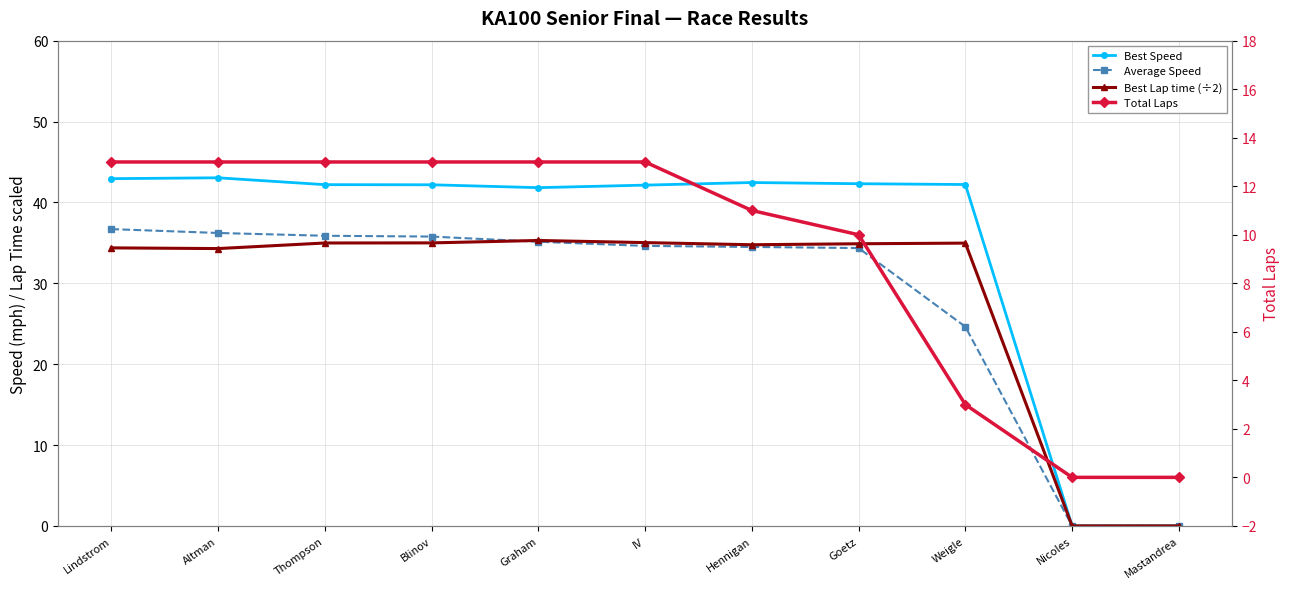

Which series has the largest range (max minus min)?

Best Speed